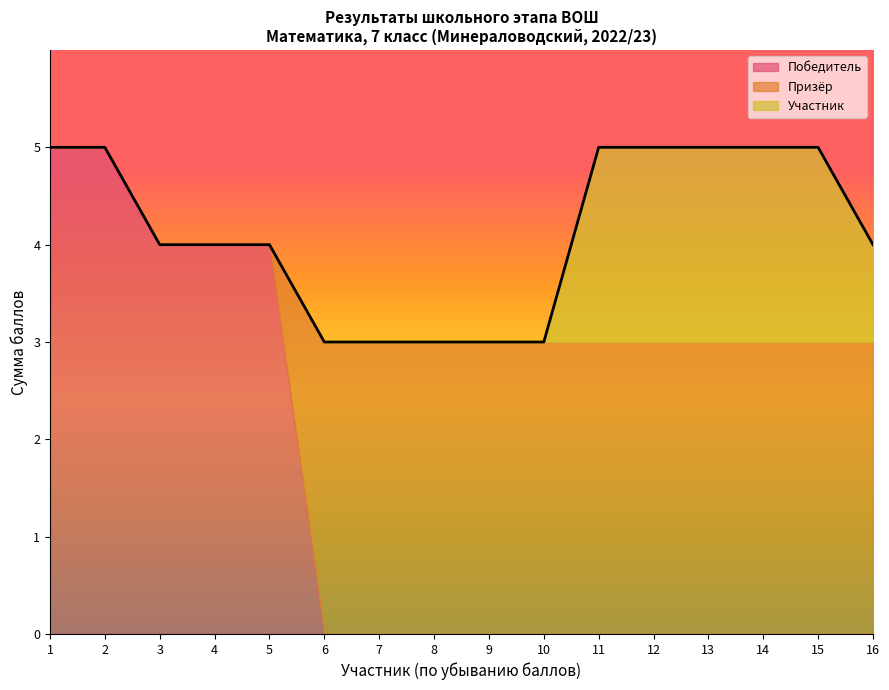

What is the highest value of the Победитель series?

5